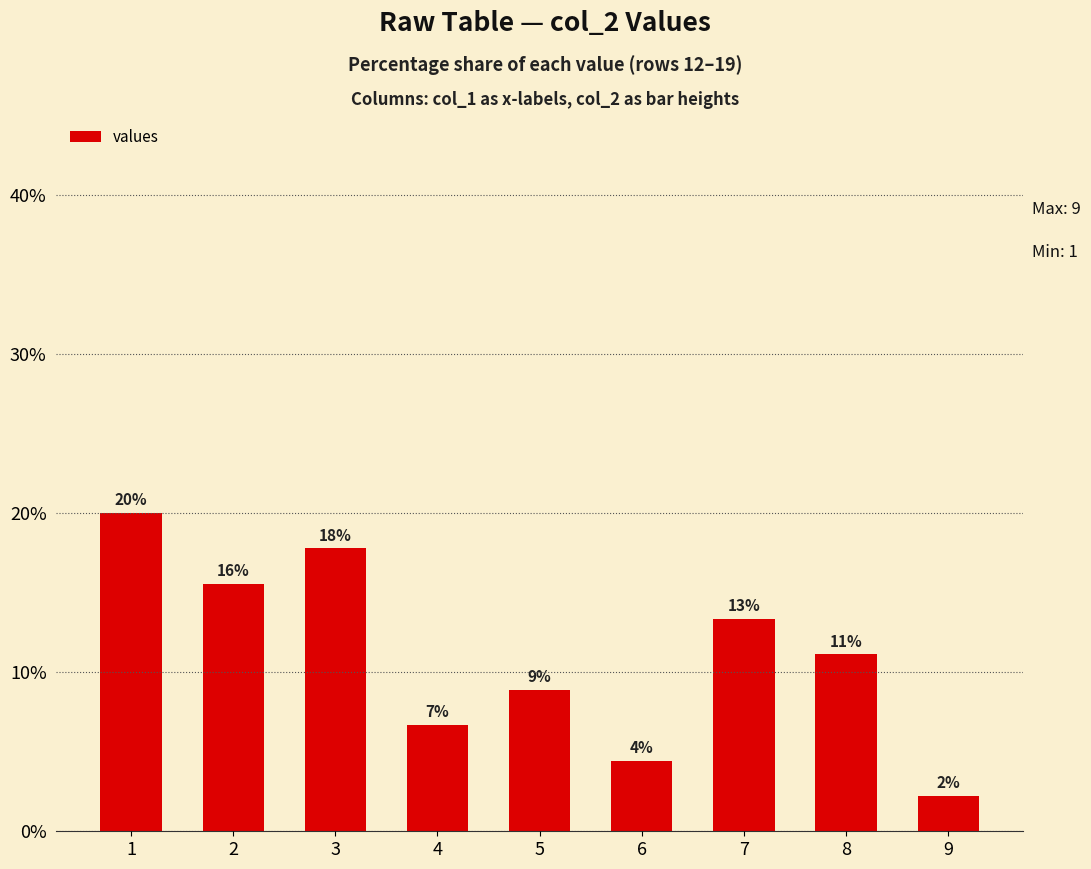

How many bars are there in total?

9